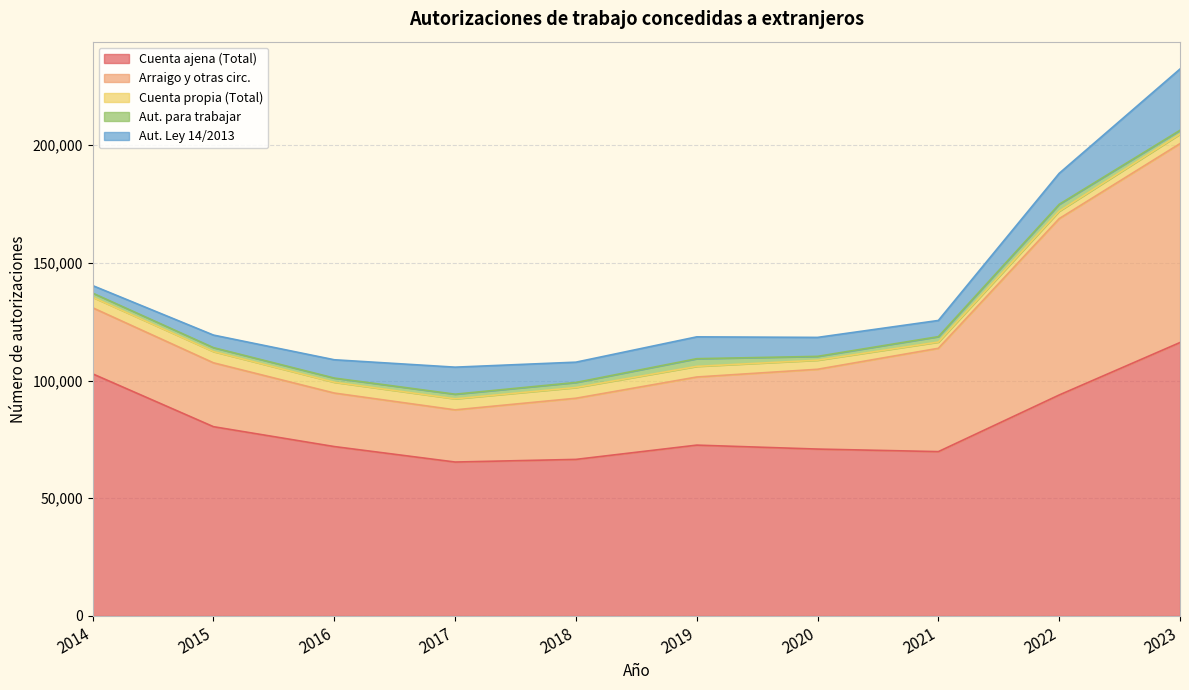

True or false: Aut. para trabajar has more than 2 points higher than both neighbors.

False